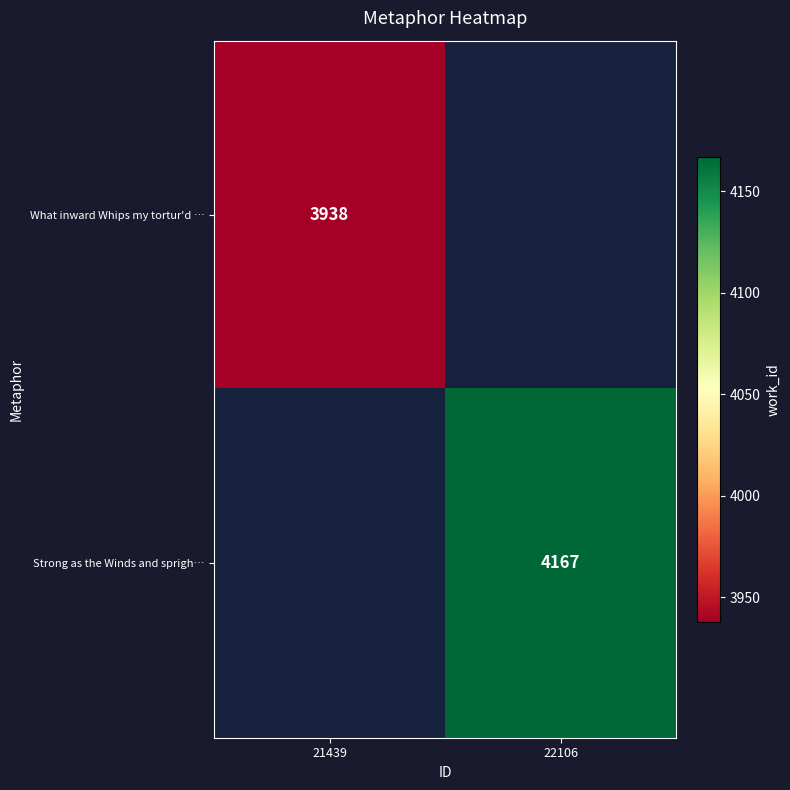

Is it true that Strong as the Winds and sprigh… equals 4167 at 22106?

True